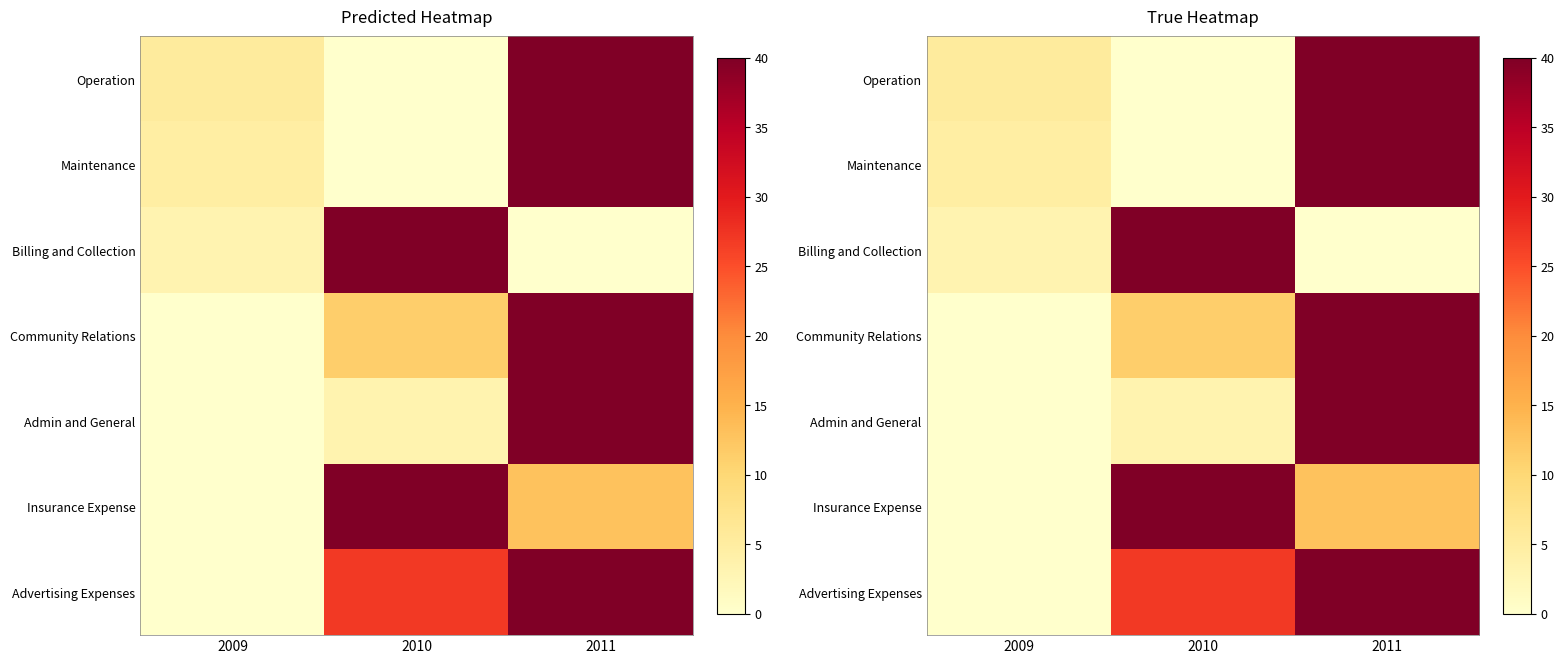

What is the sum of the Admin and General values at 2010 and 2011?

43.4